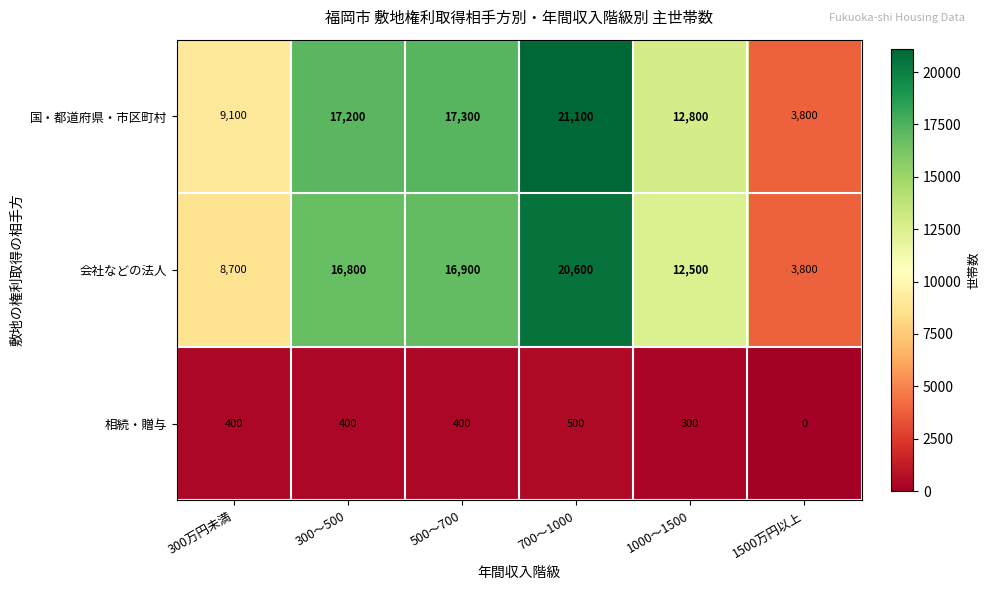

Which series has the largest range (max minus min)?

国・都道府県・市区町村